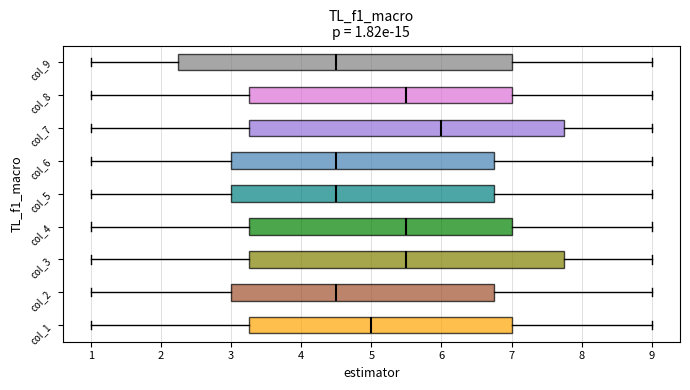

Which box's median line is the furthest to the right?

col_7